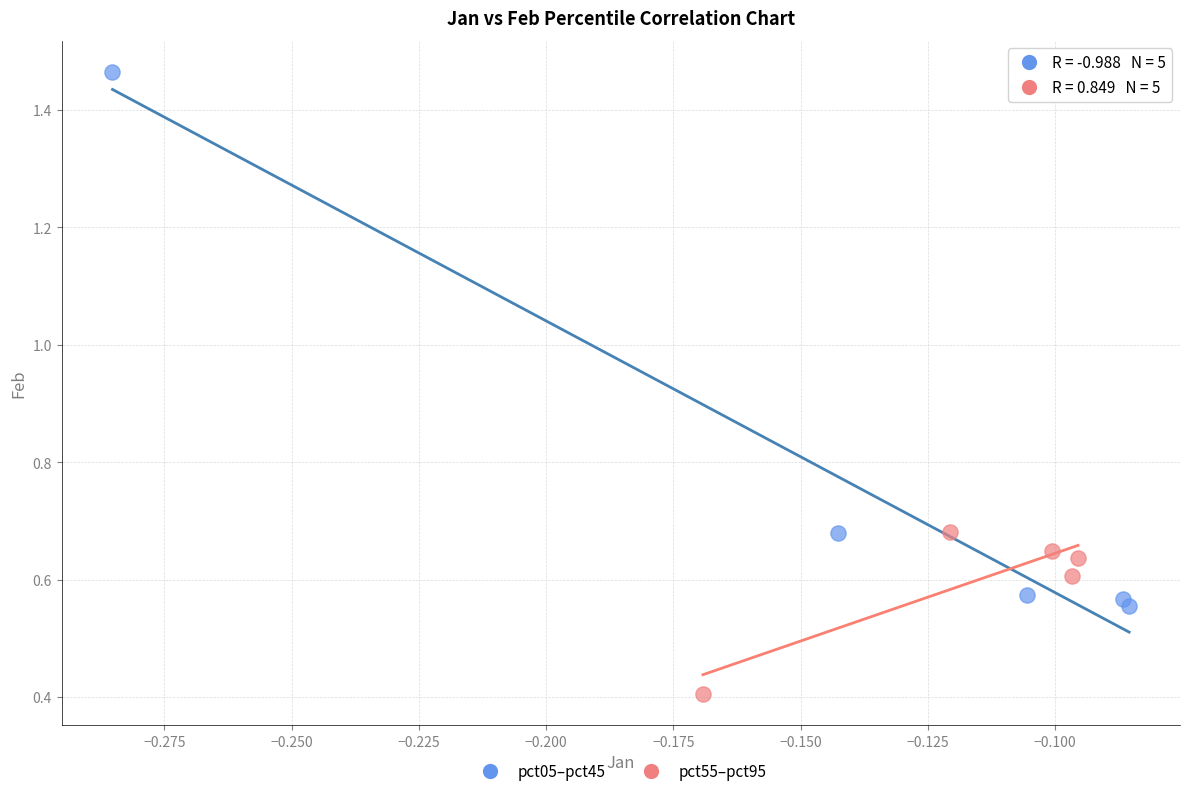

Which series contains the highest Y value?

pct05–pct45